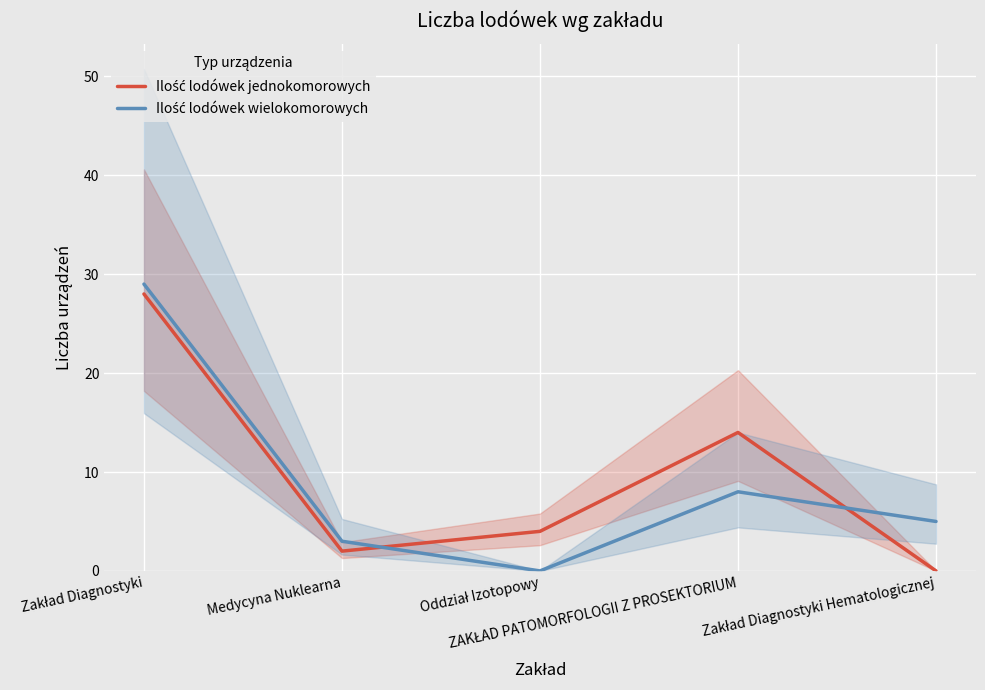

The value of Ilość lodówek wielokomorowych at Oddział Izotopowy is 19. True or false?

False